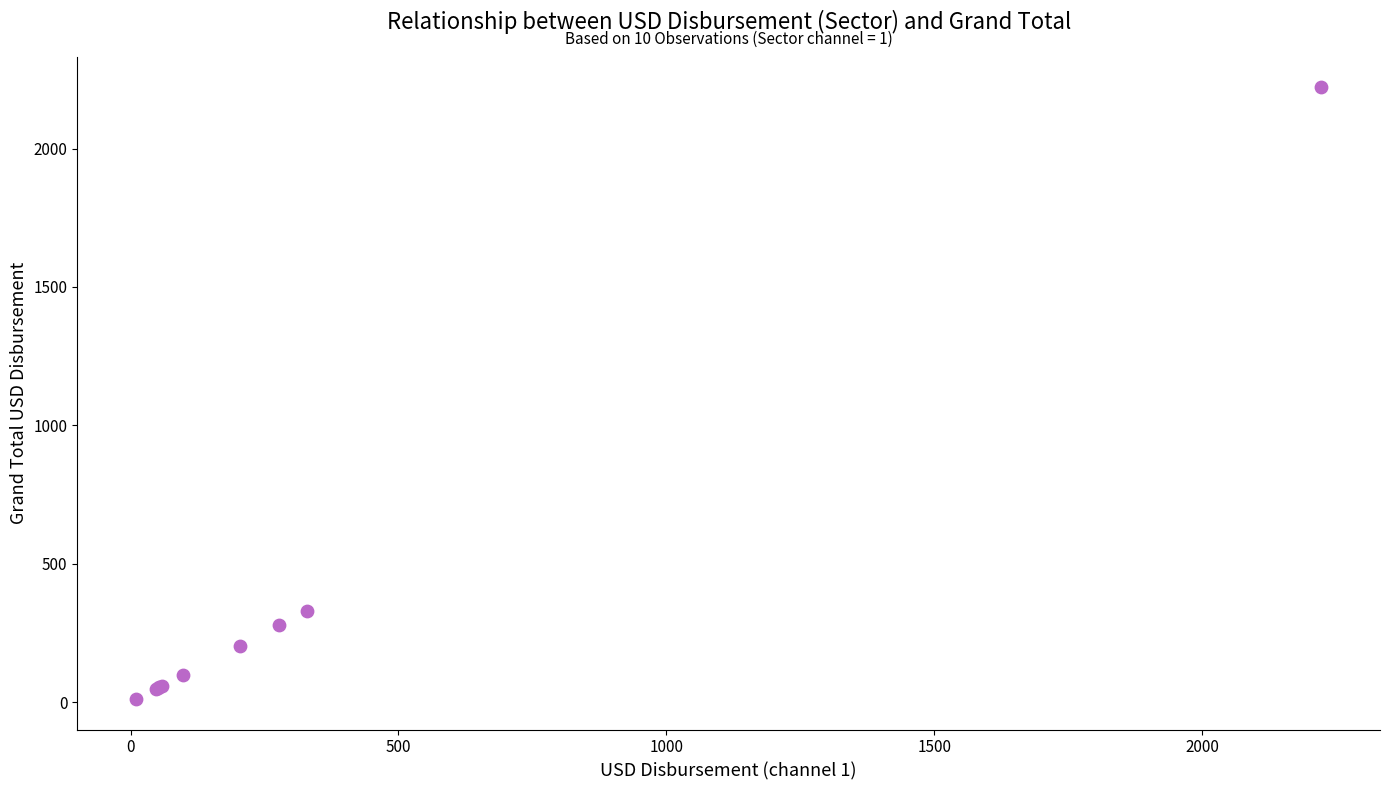

What Y value in the scatter plot is closest to 1116?

328.9